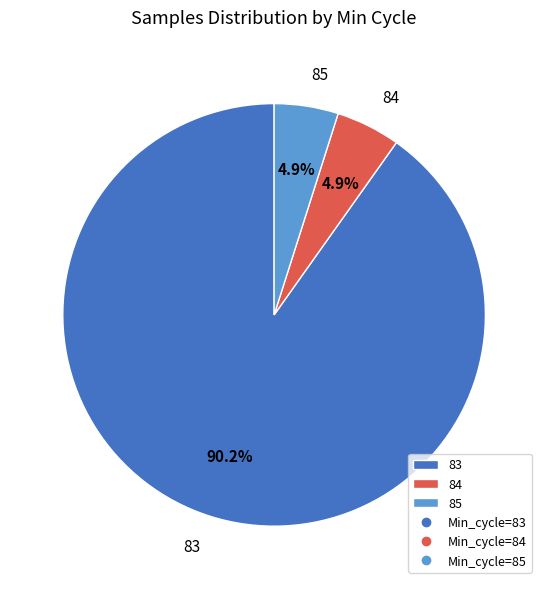

Which slice is the largest?

83